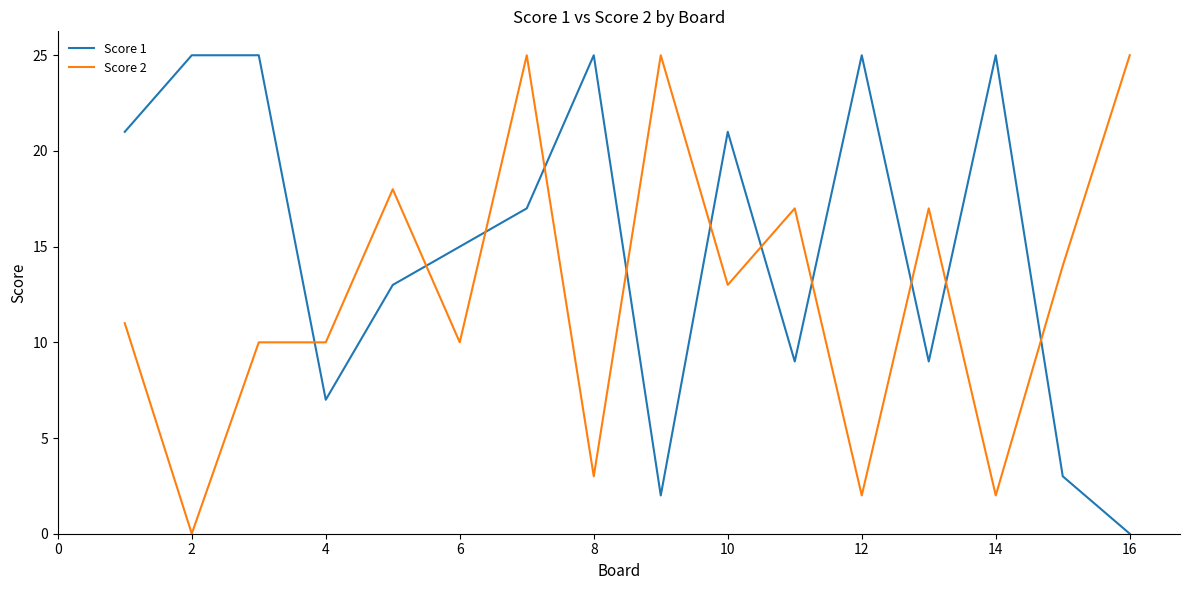

How many times do Score 1 and Score 2 cross each other?

11